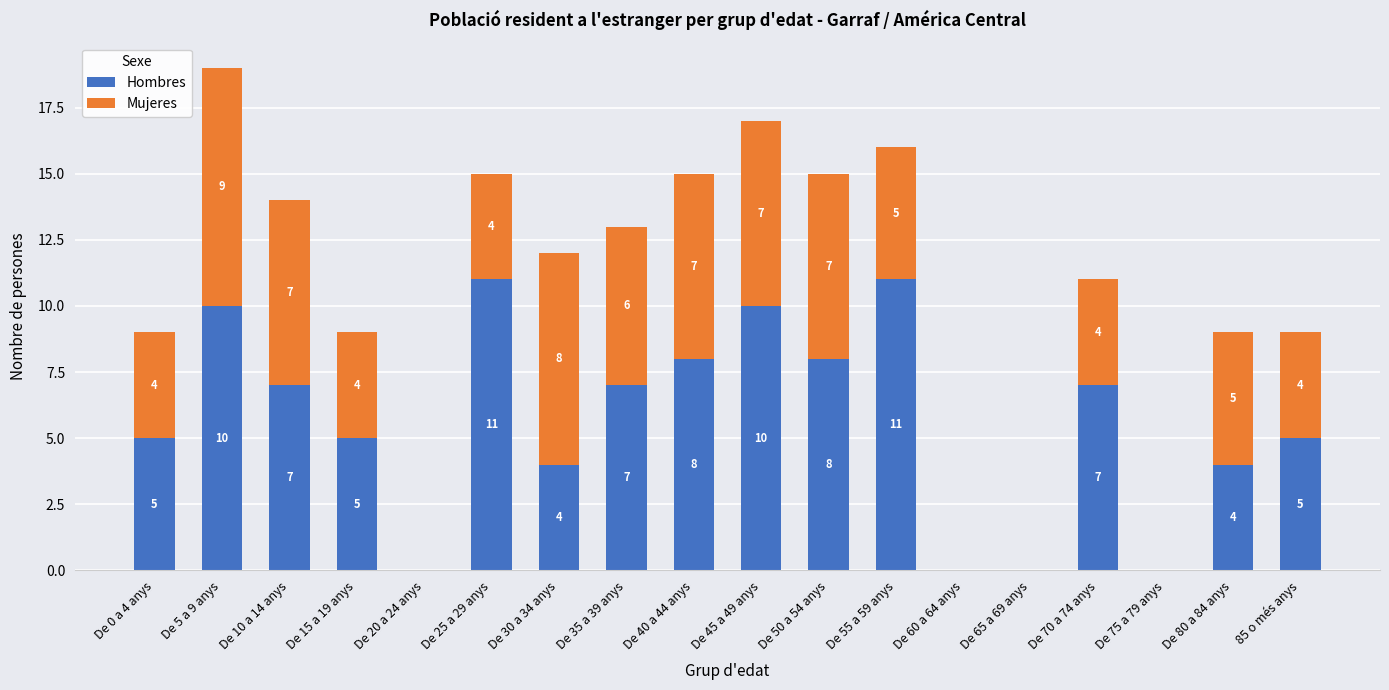

What is the sum of the Hombres values at De 20 a 24 anys and De 50 a 54 anys?

8